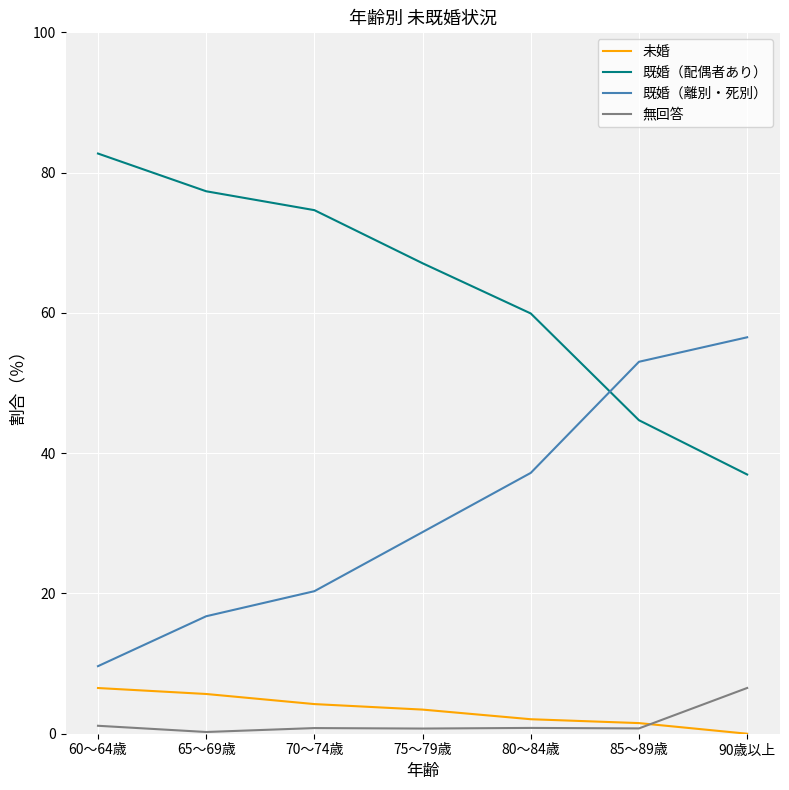

How many lines are shown in the chart?

4